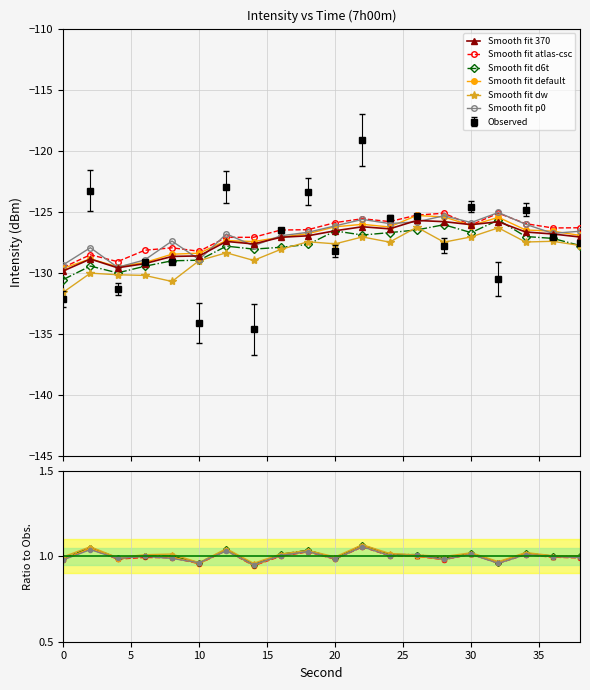

Which series has the largest range (max minus min)?

Smooth fit d6t